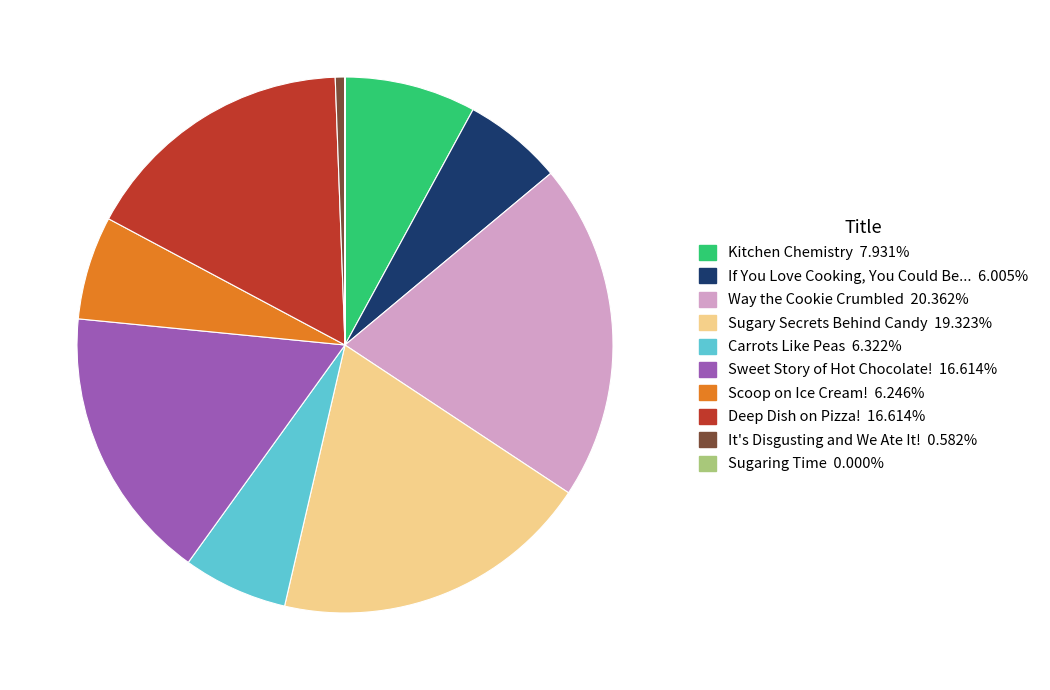

Is the sum of Scoop on Ice Cream! and Deep Dish on Pizza! greater than half?

No